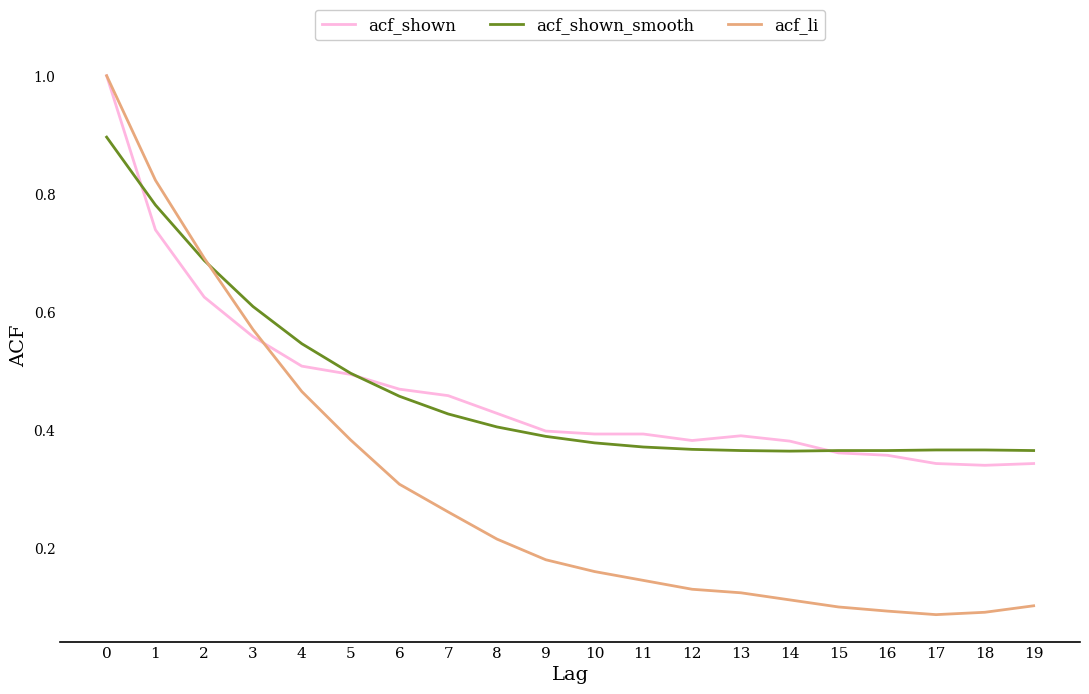

True or false: acf_shown has a value of 0.4 at 10.

True